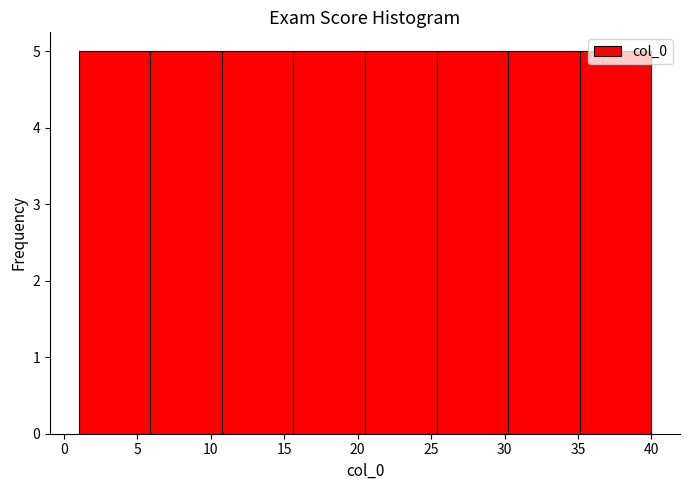

What is the height of the bar covering 15.5 to 20.5 on the x-axis? Neither the bar edges nor the heights are printed on the chart, so give them approximately, as read against the axes.

5